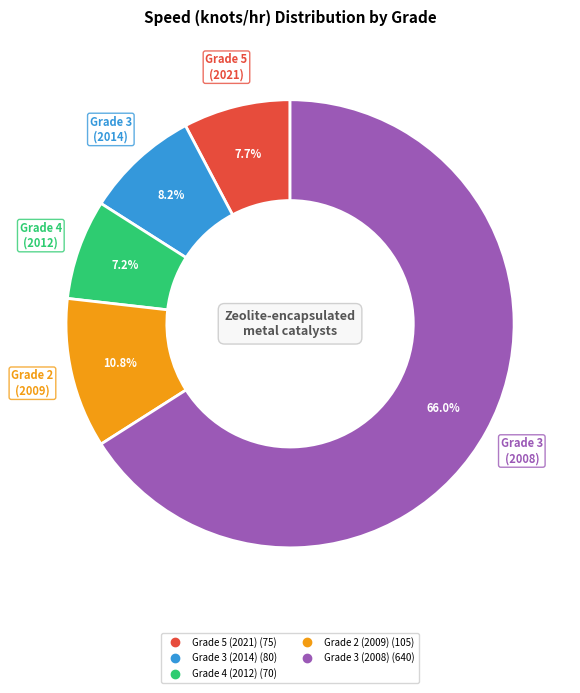

Is there any slice that represents more than half of the pie?

Yes